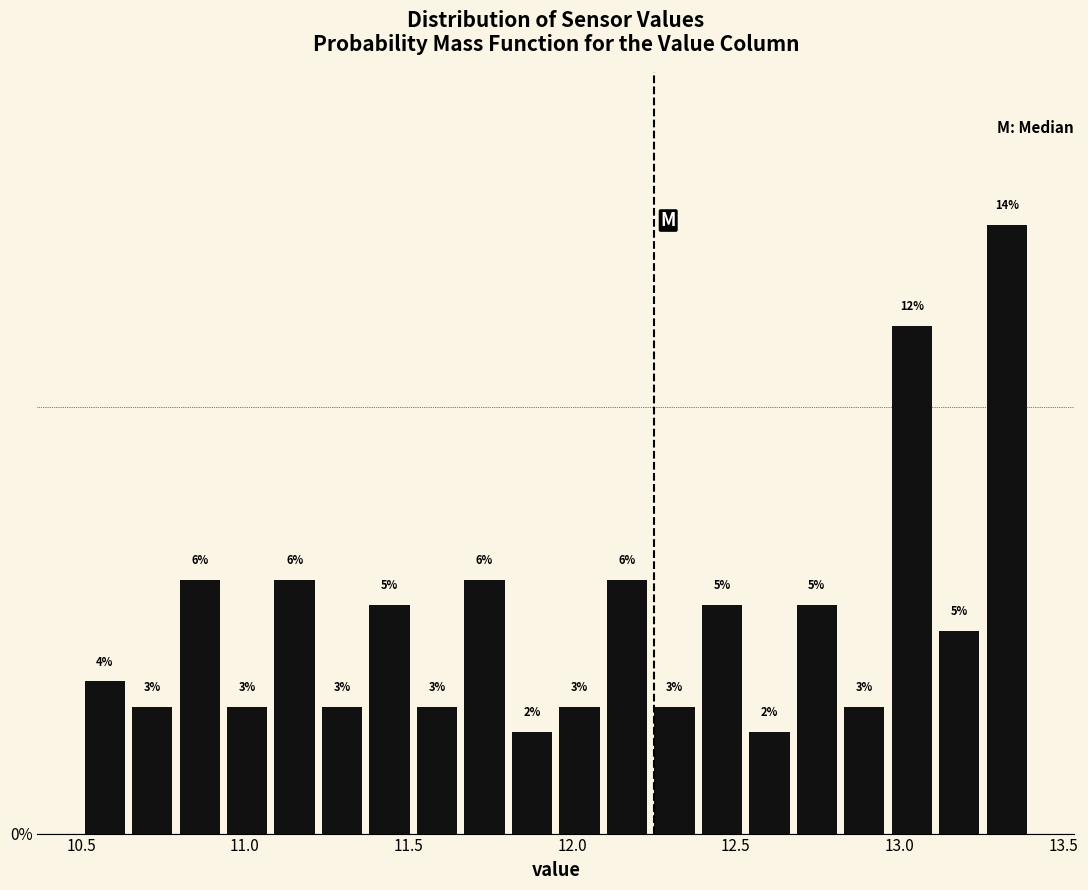

Around what value on the x-axis is the tallest bar? Give the approximate position of its centre, as read against the axis.

13.35